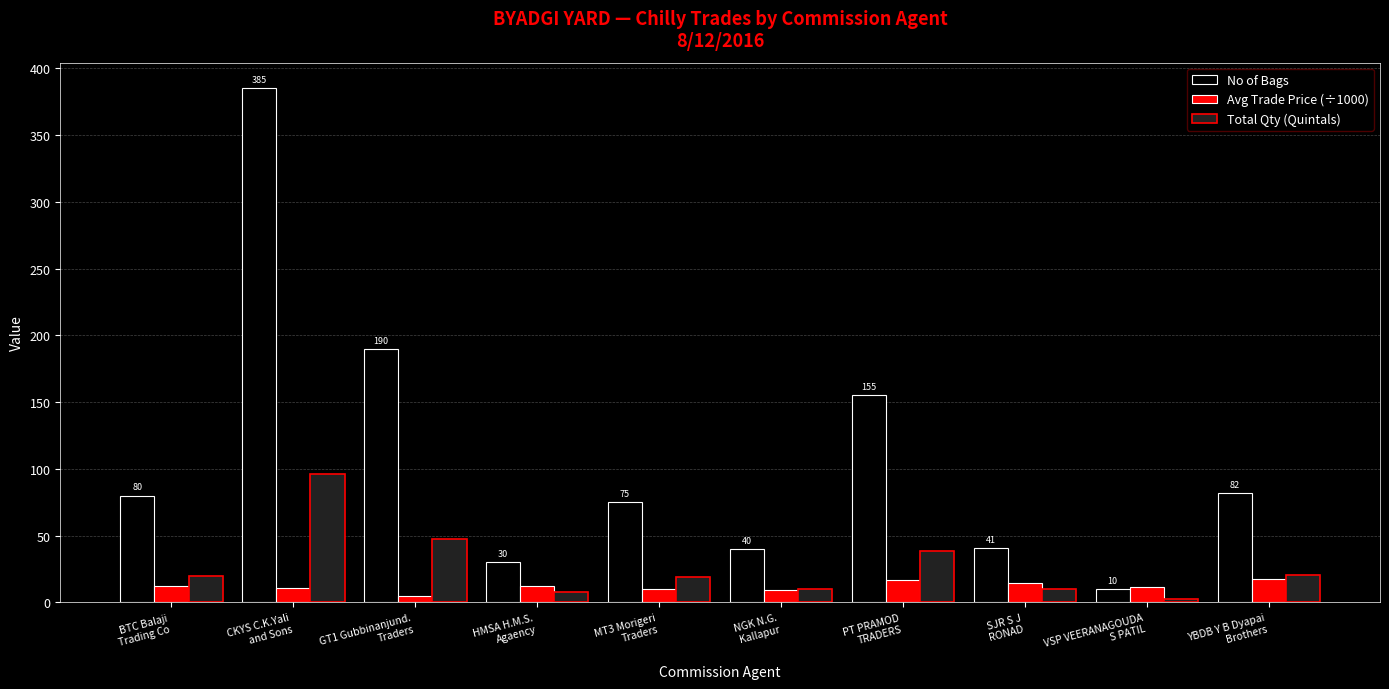

What is the value of the No of Bags bar at the 4th from the left?

30.0